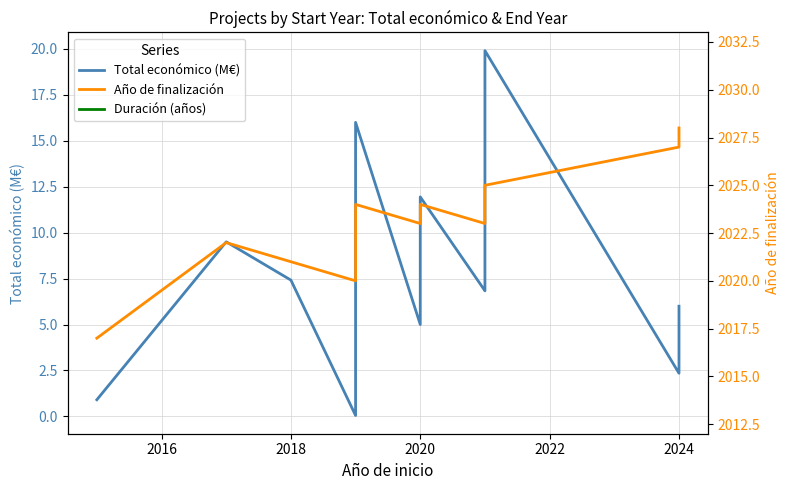

How many values in the Duración (años) series exceed 3?

6